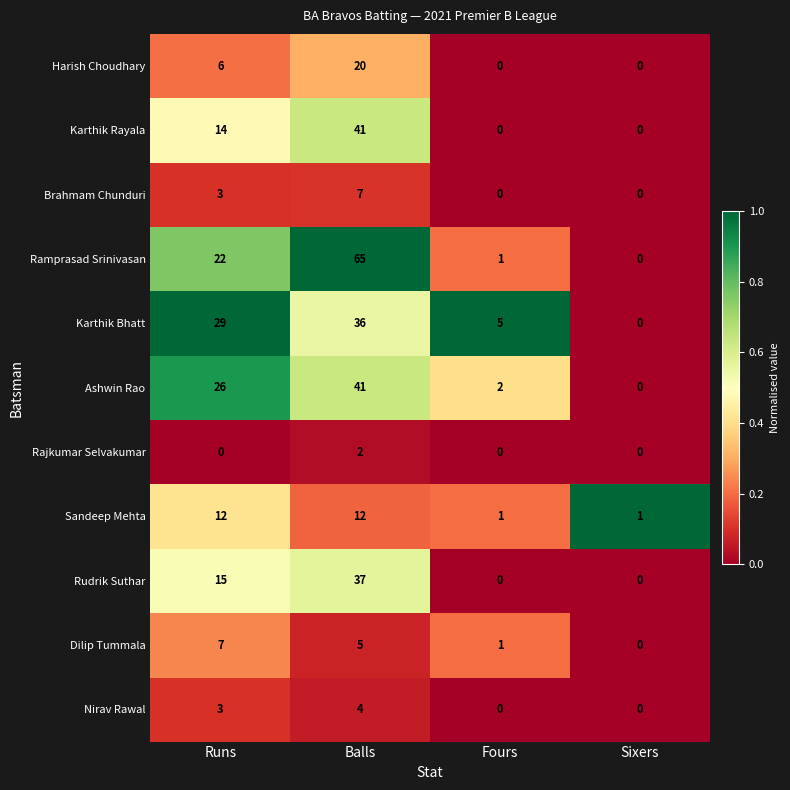

The Ashwin Rao series shows 26 at Runs. True or false?

True